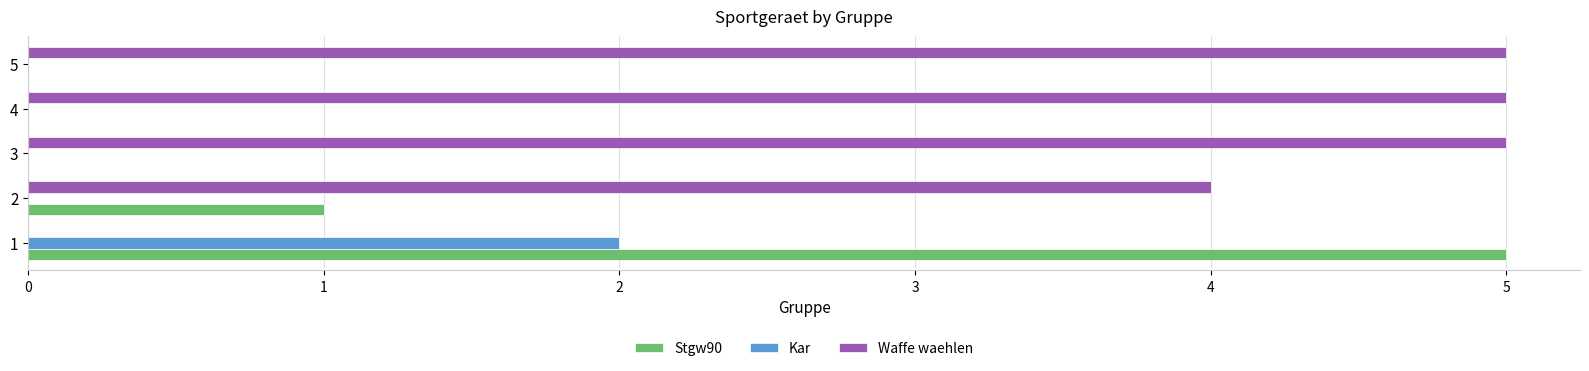

What is the sum of all Waffe waehlen values?

19